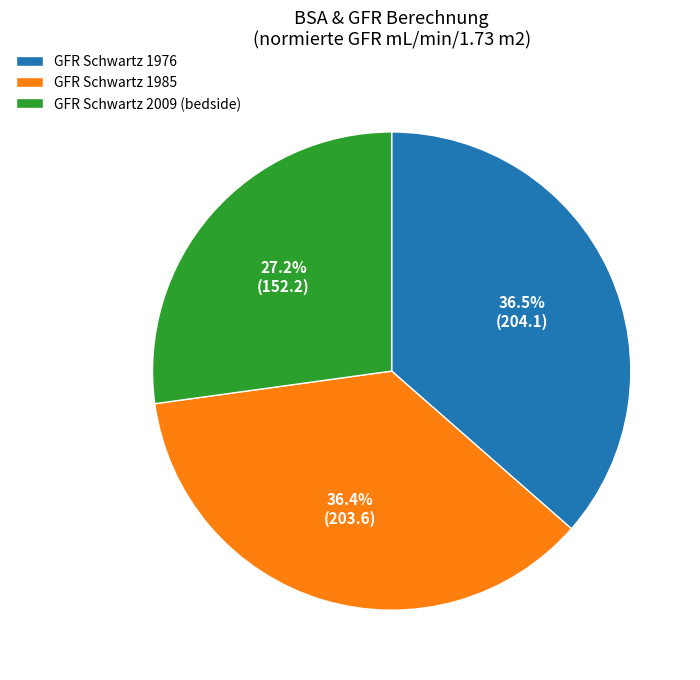

What percentage is NOT represented by GFR Schwartz 1985?

63.6%